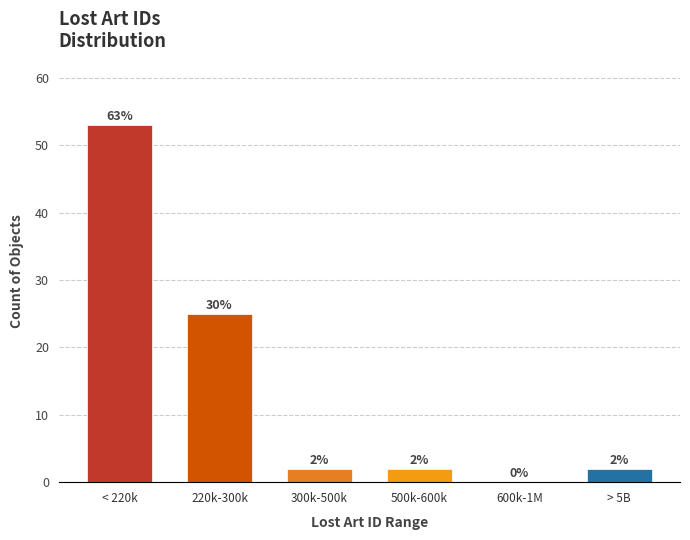

Reading left to right, list all the values displayed in this chart.

< 220k=53	220k-300k=25	300k-500k=2	500k-600k=2	600k-1M=0	> 5B=2